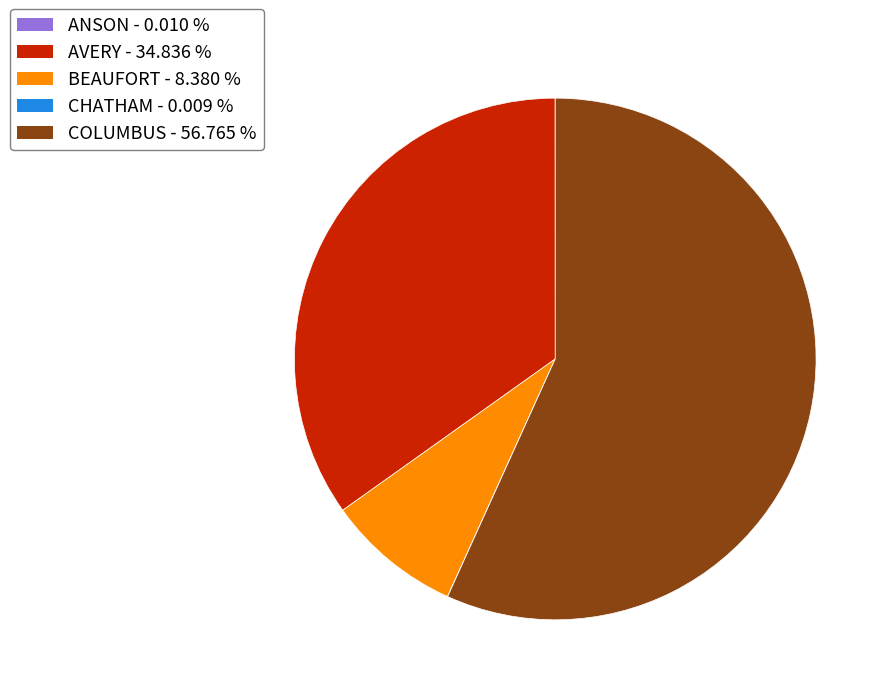

Is it true that AVERY is 35% of the pie?

True